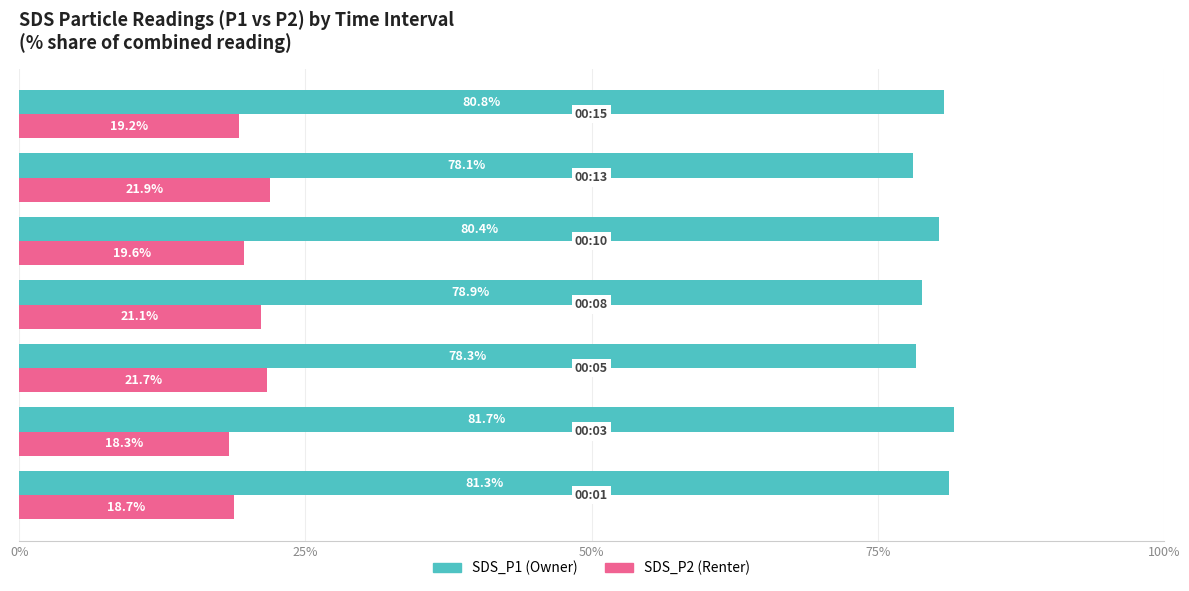

What is the minimum value for SDS_P1 (Owner)?

78.1